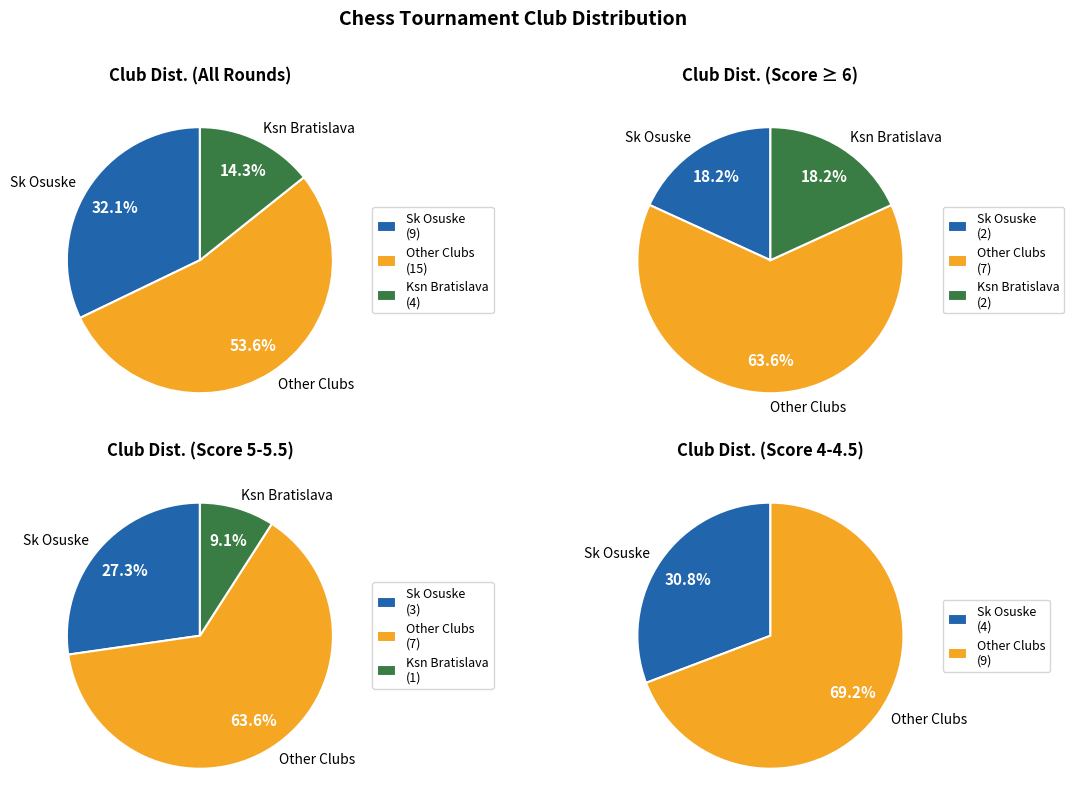

What is the largest slice in the pie chart?

Other